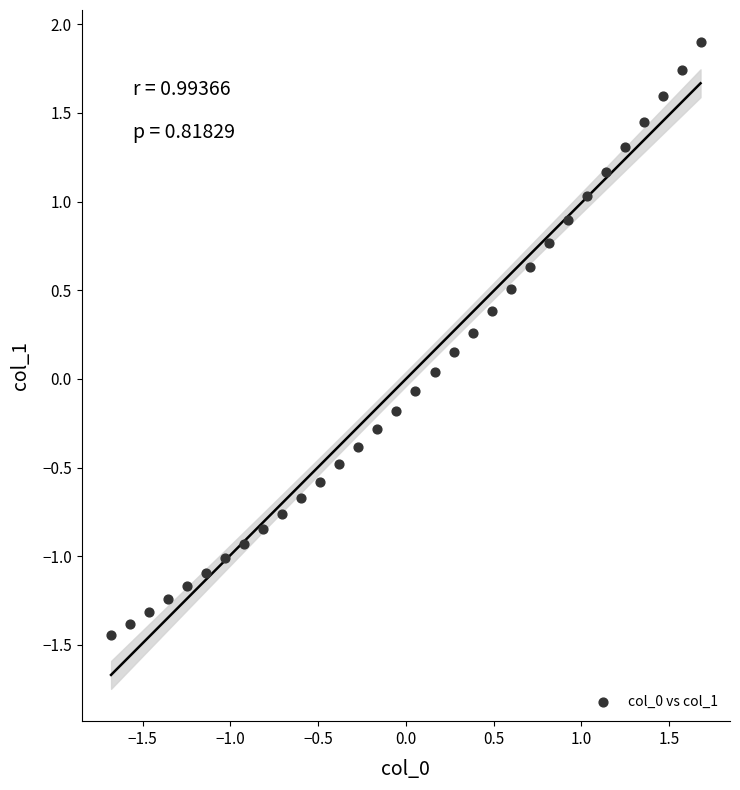

What is the range of X values (max minus min)?

3.4